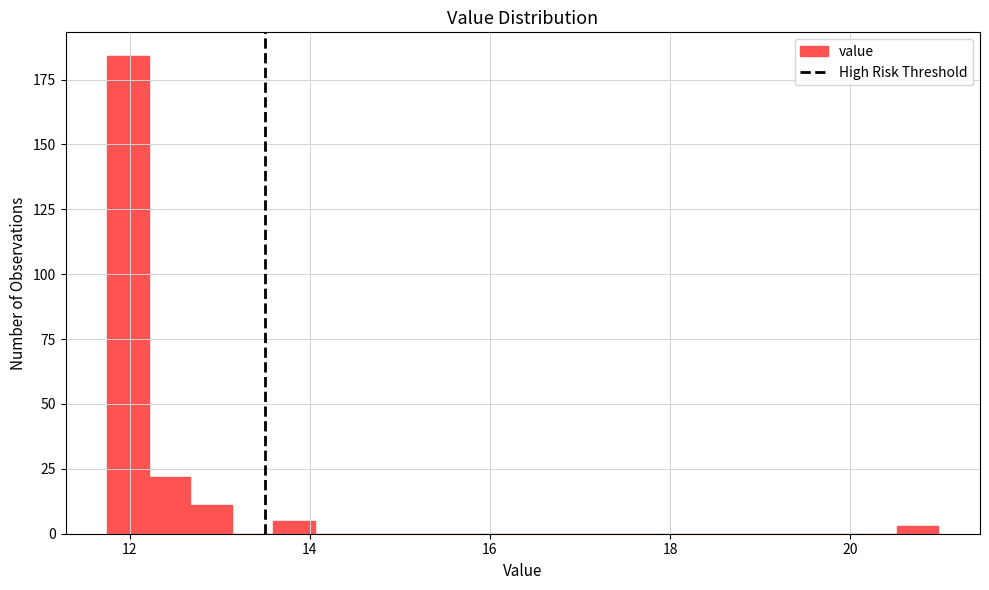

Around what value on the x-axis is the tallest bar? Give the approximate position of its centre, as read against the axis.

12.0